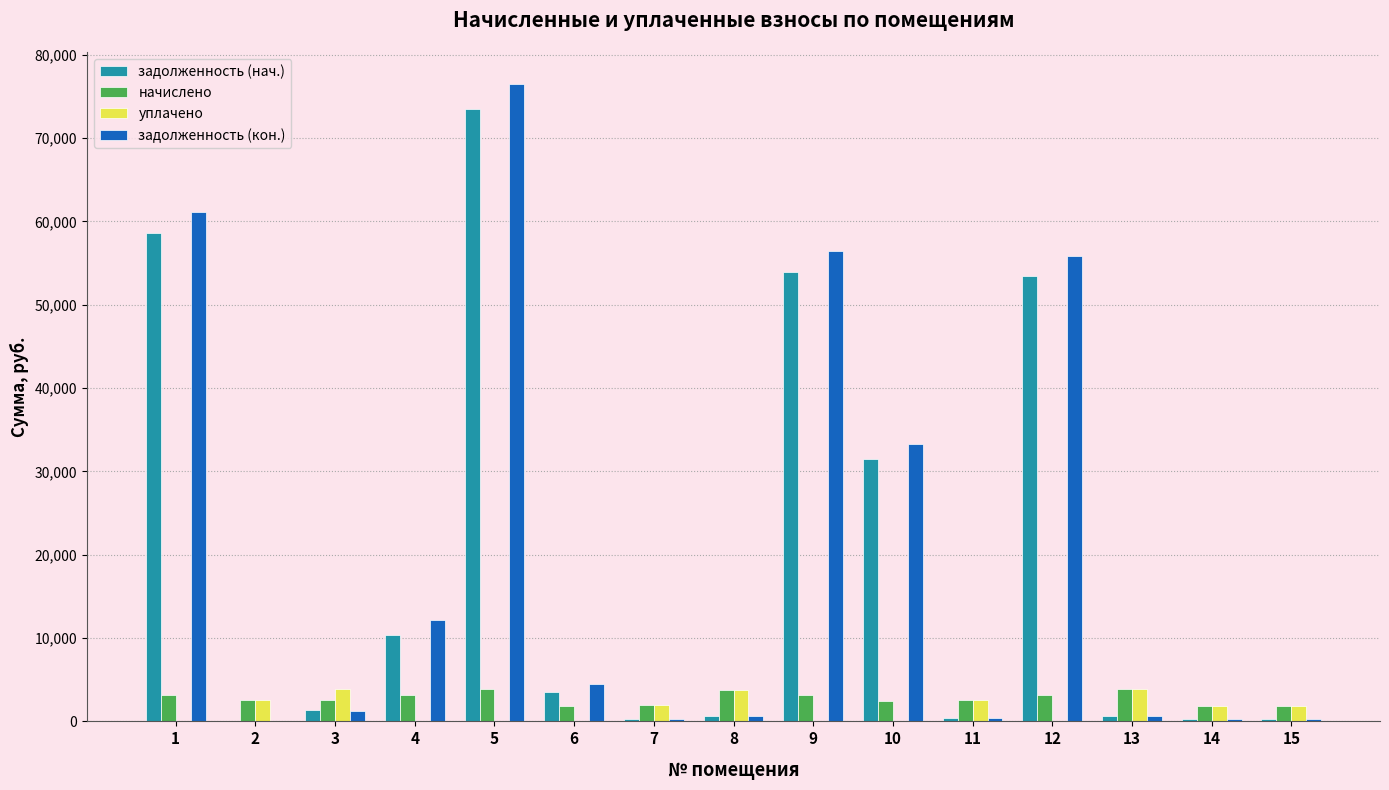

What is the difference between the задолженность (нач.) values at 2 and 12?

53402.8